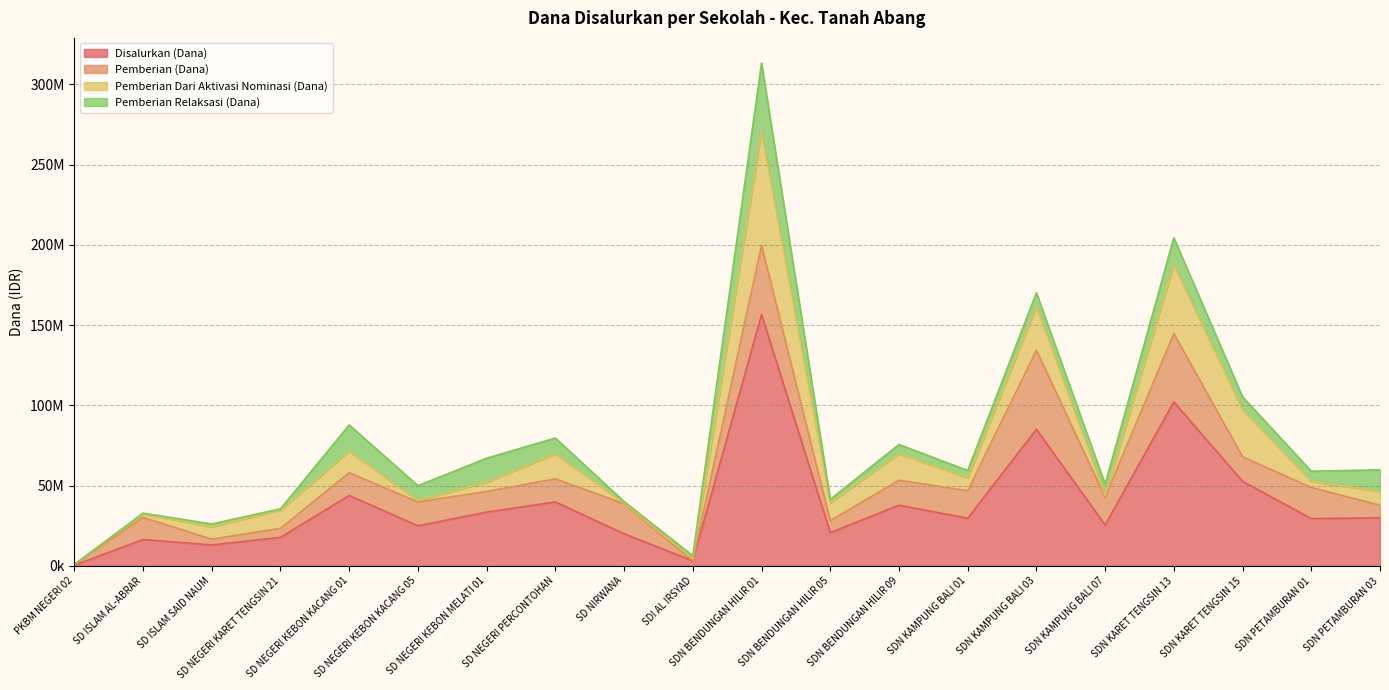

At which label is Pemberian Relaksasi (Dana) closest to 21375000?

SDN KARET TENGSIN 13